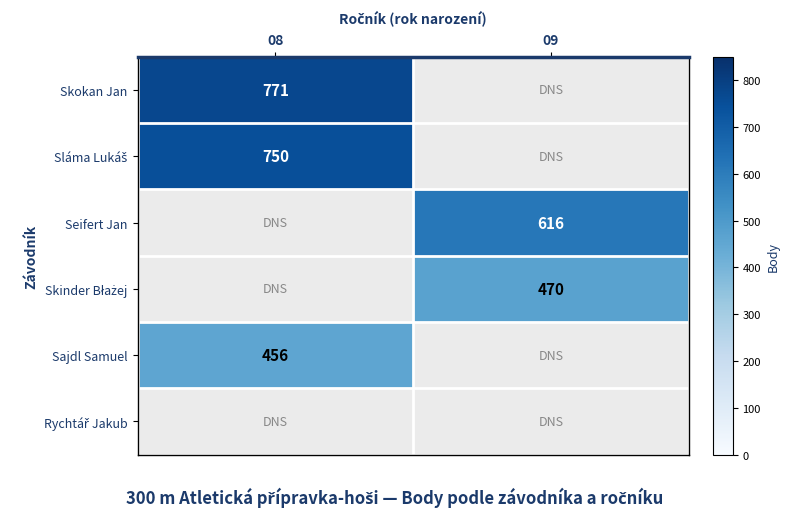

True or false: Skokan Jan has a value of 536 at 08.

False